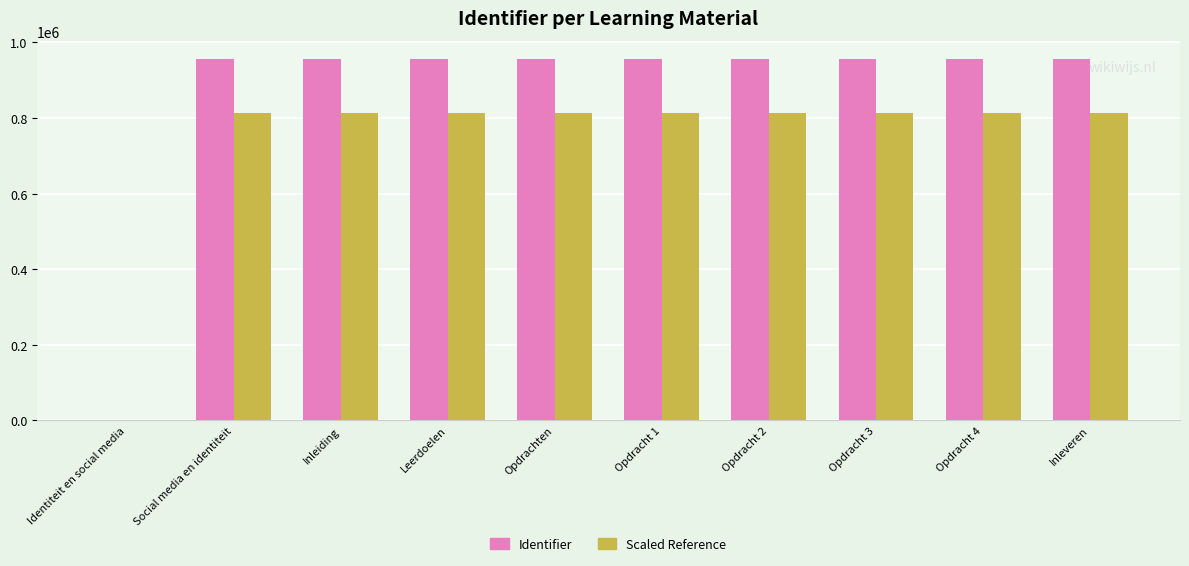

What is the sum of all Identifier values?

8609472.0